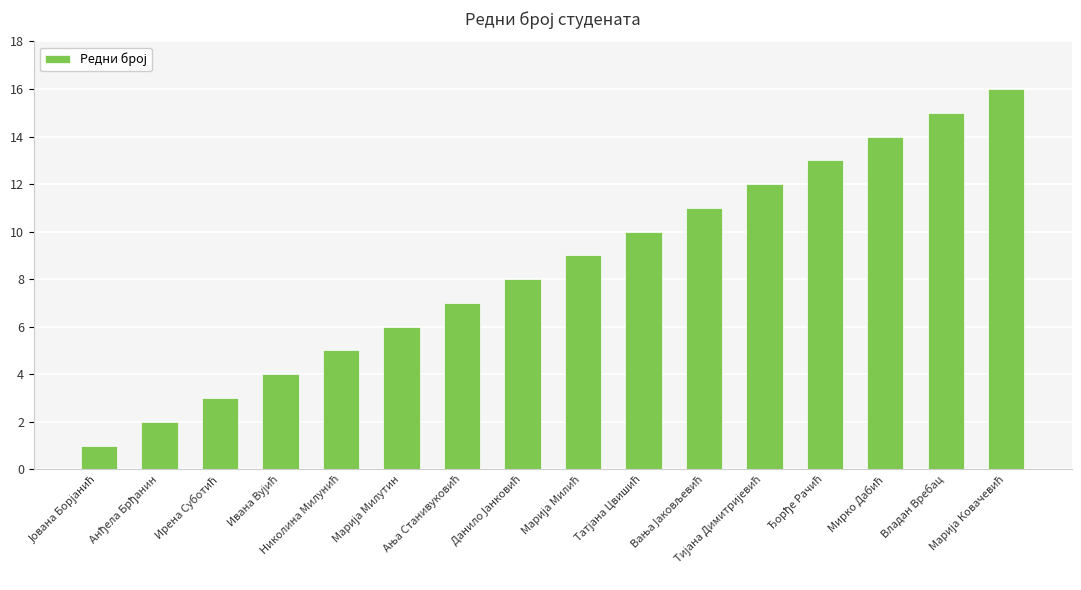

What is the maximum value shown in the chart?

16